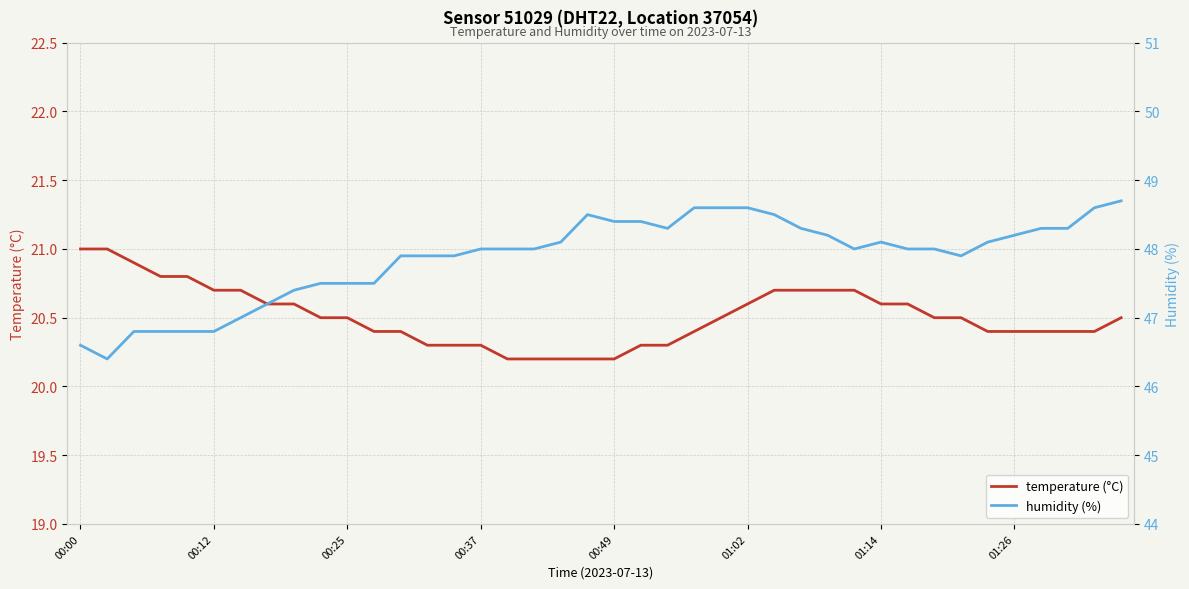

Is it true that humidity (%) equals 48.6 at 24?

True